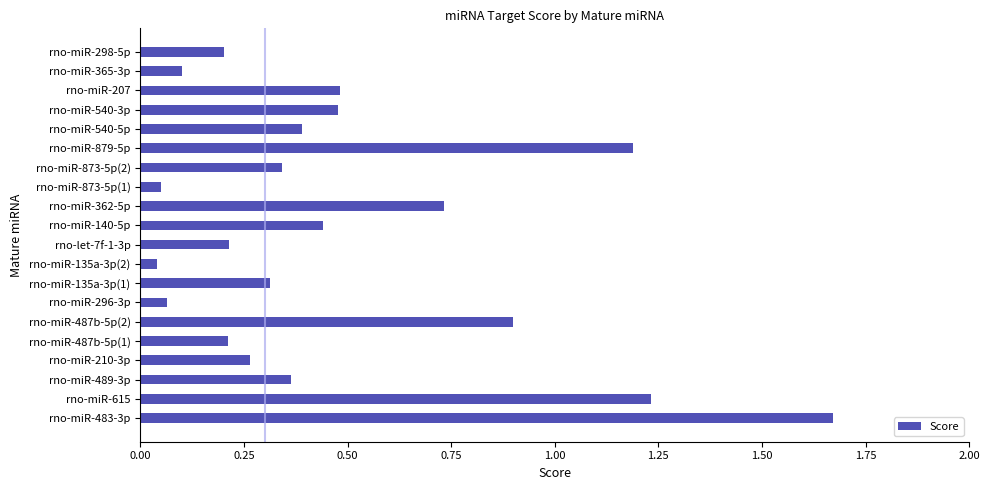

What is the sum of all values?

9.7